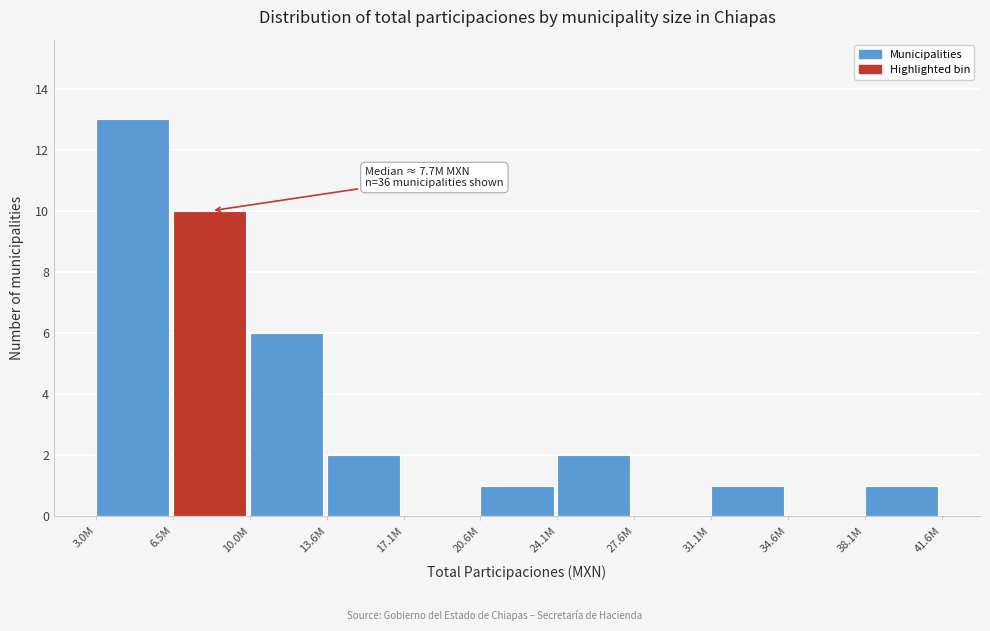

Reading left to right, extract all data points from this chart.

3.0M=13	6.5M=10	10.0M=6	13.6M=2	17.1M=0	20.6M=1	24.1M=2	27.6M=0	31.1M=1	34.6M=0	38.1M=1